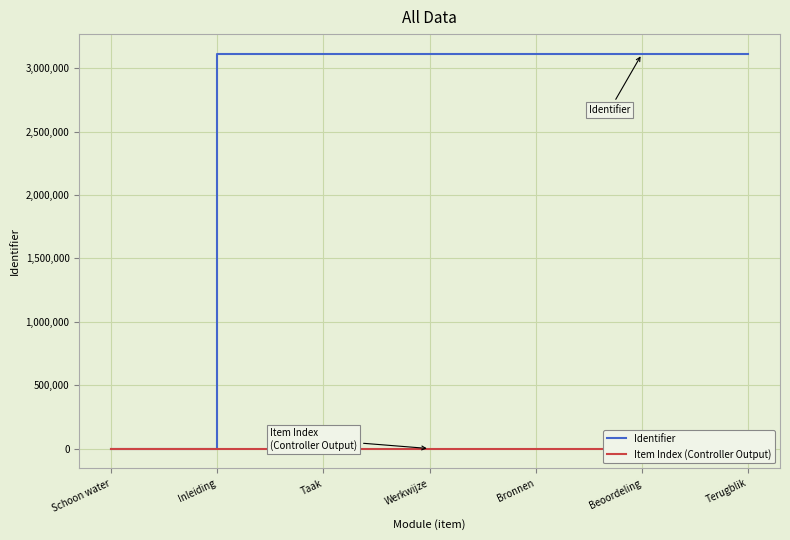

List the series in order of their peak value, lowest first.

Item Index (Controller Output), Identifier